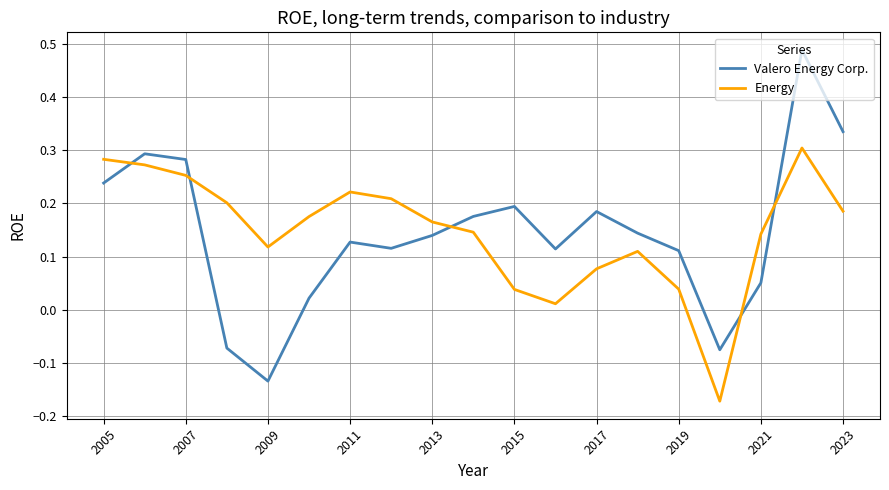

List the series in order of their peak value, highest first.

Valero Energy Corp., Energy